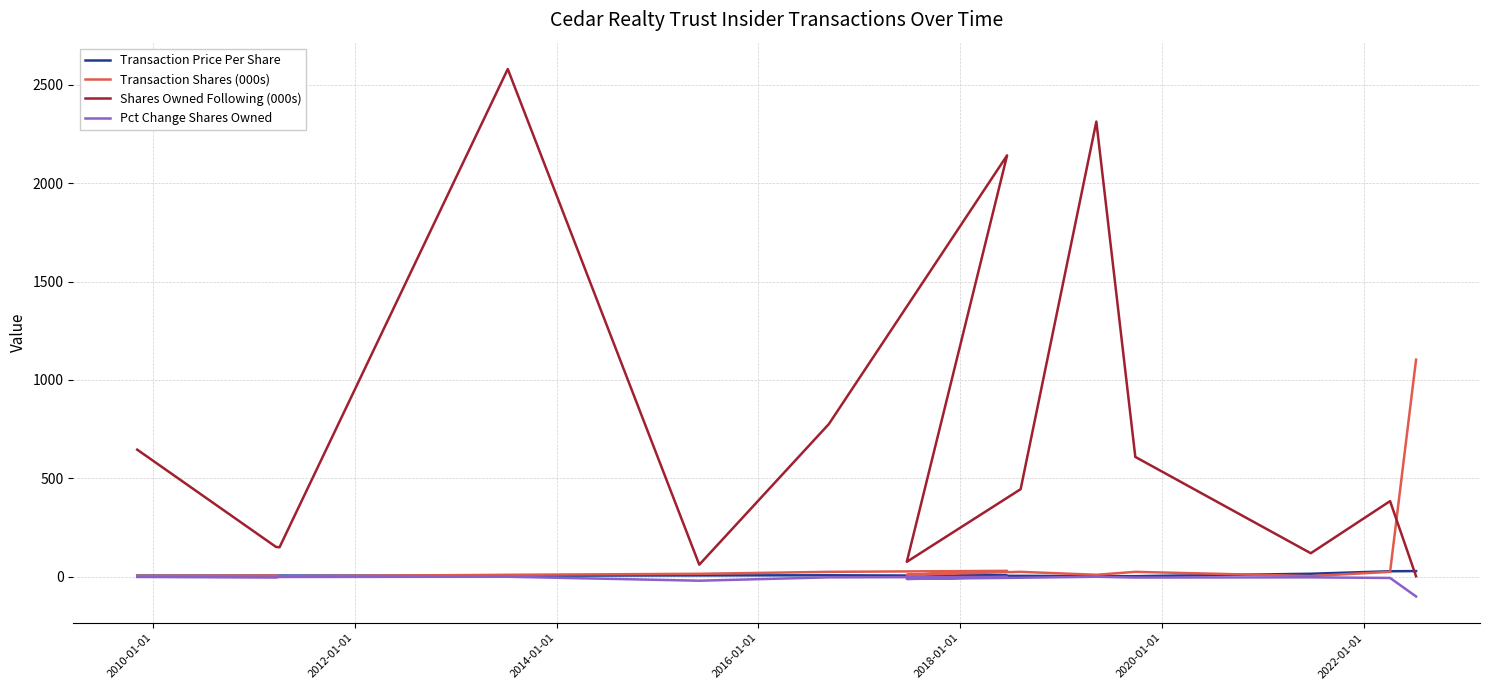

What is the value of the Transaction Shares (000s) point at the 6th from the left?

25.0